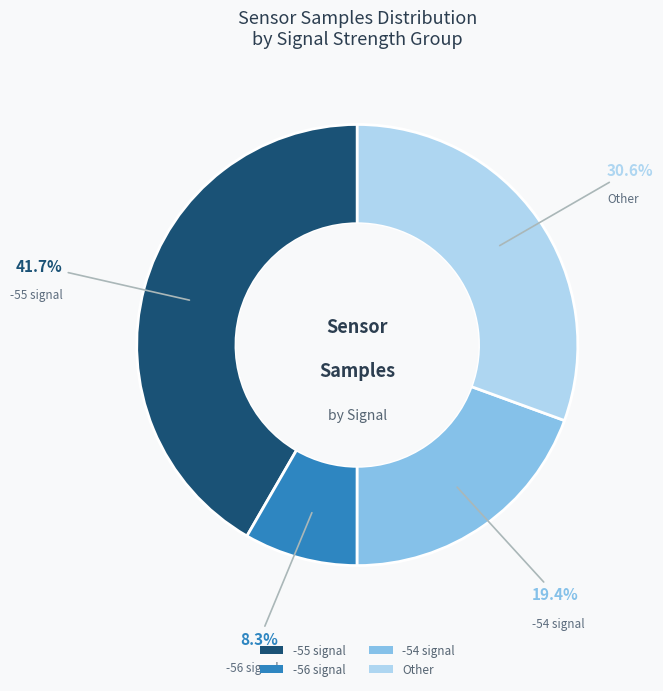

To the nearest percent, what is the average slice percentage?

25%